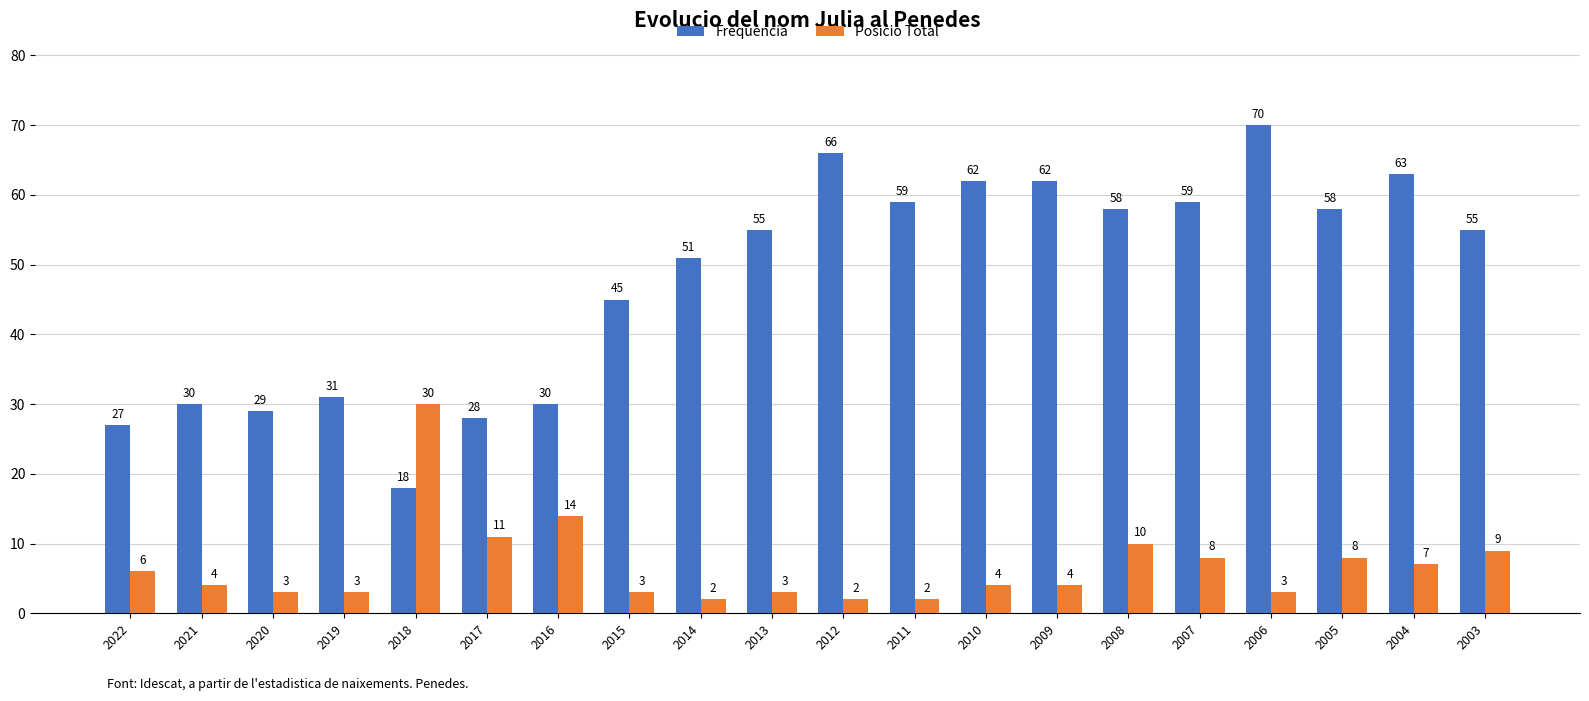

What is the minimum value shown in the chart?

2